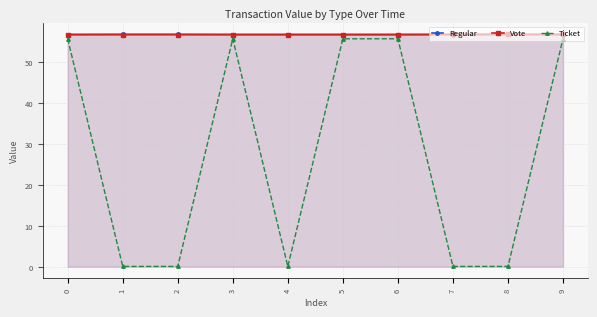

What is the maximum value shown in the chart?

56.7